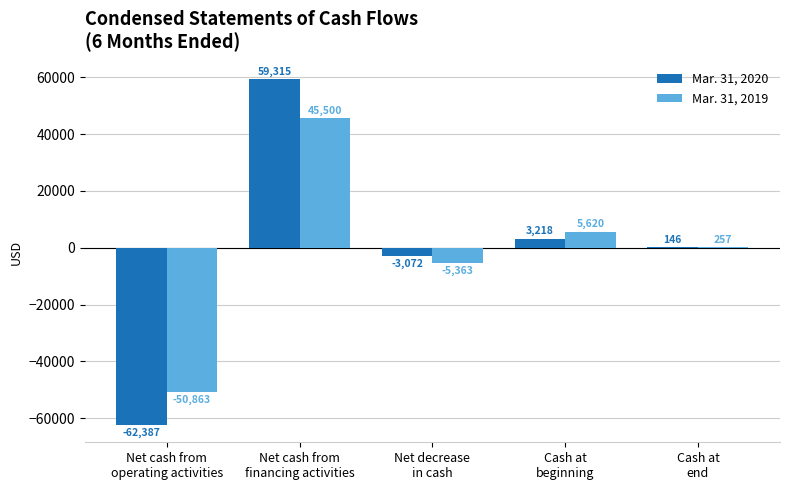

What is the sum of all Mar. 31, 2020 values?

-2780